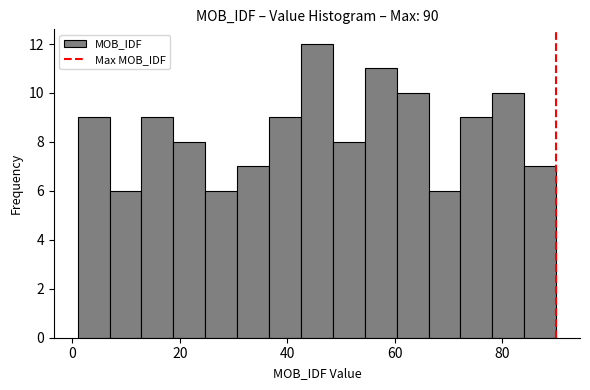

Around what value on the x-axis is the tallest bar? Give the approximate position of its centre, as read against the axis.

46